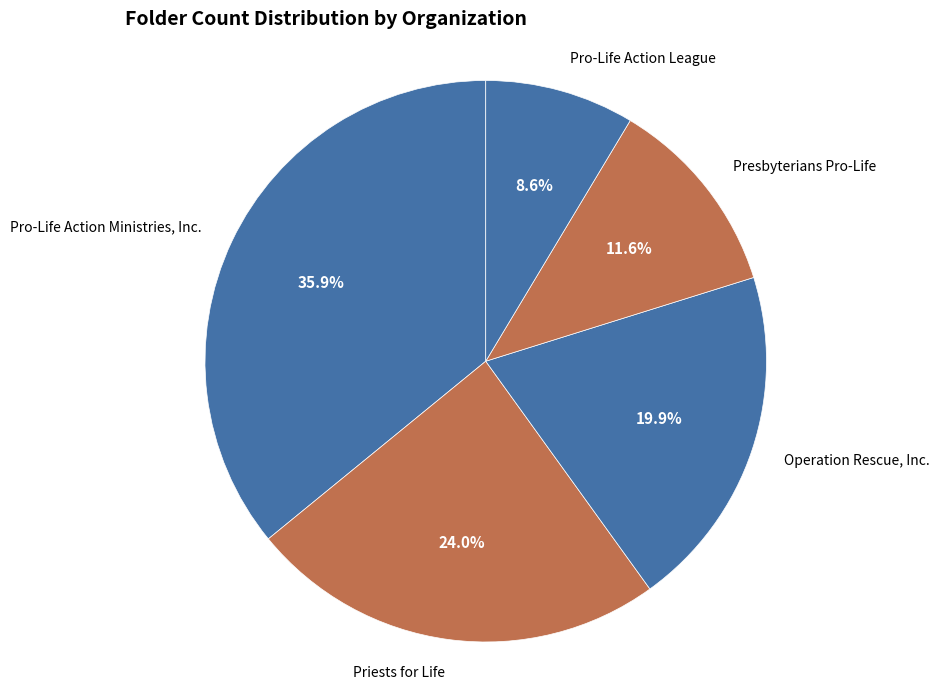

What portion of the pie excludes Pro-Life Action Ministries, Inc.?

64.1%